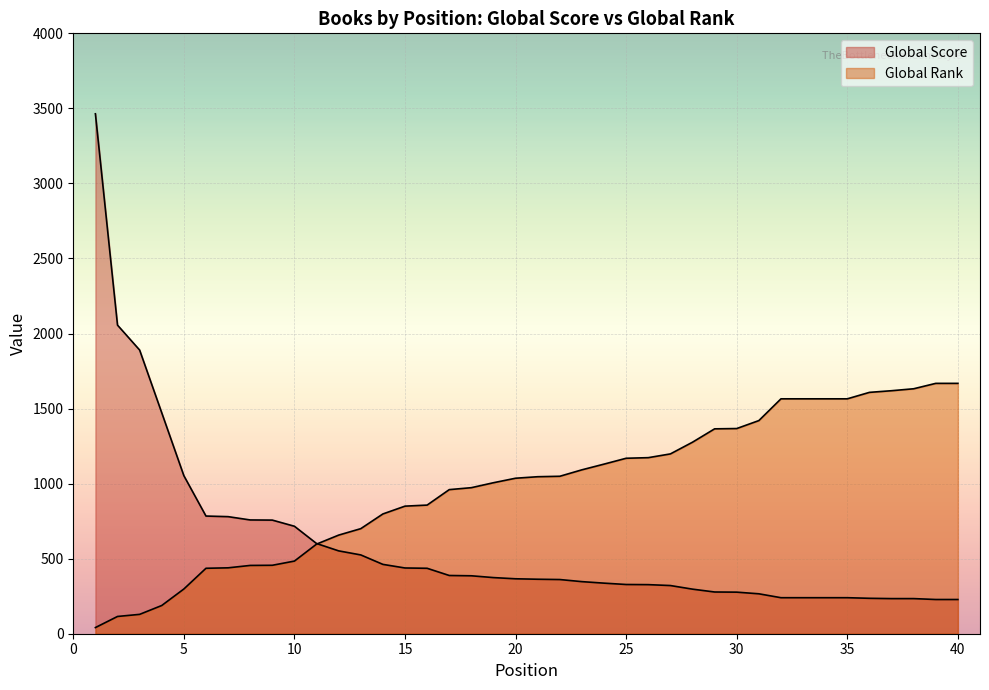

At which label does Global Score reach its minimum?

39